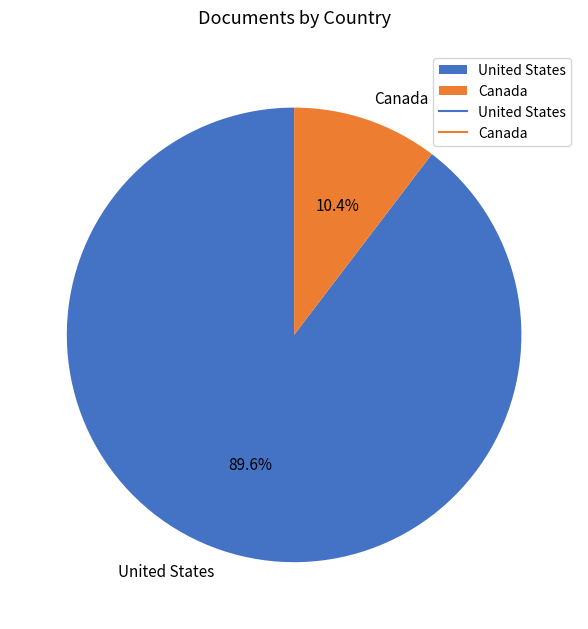

Count the number of slices in the pie.

2